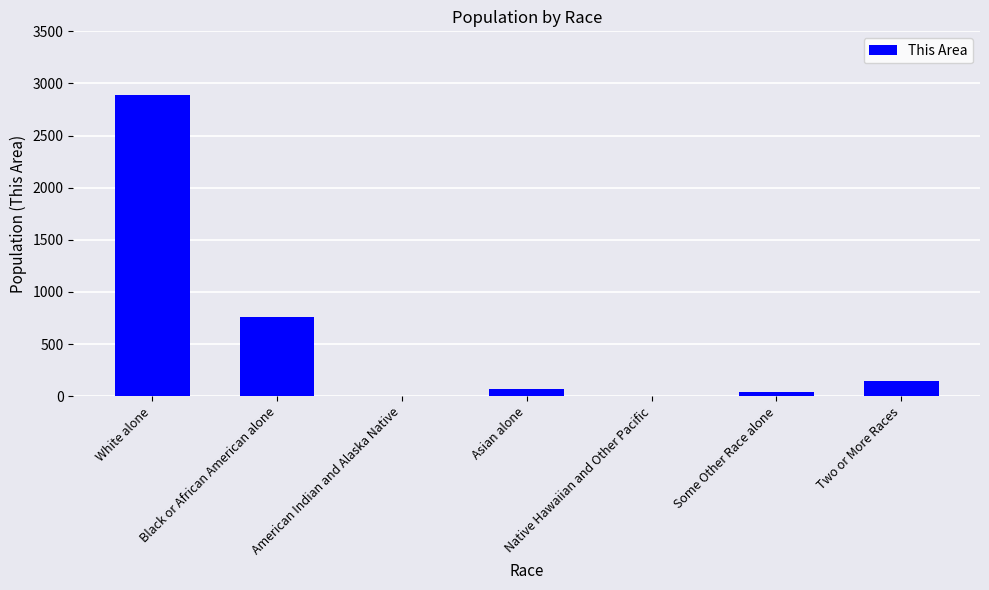

What is the ratio of the value at White alone to the value at Black or African American alone?

3.8